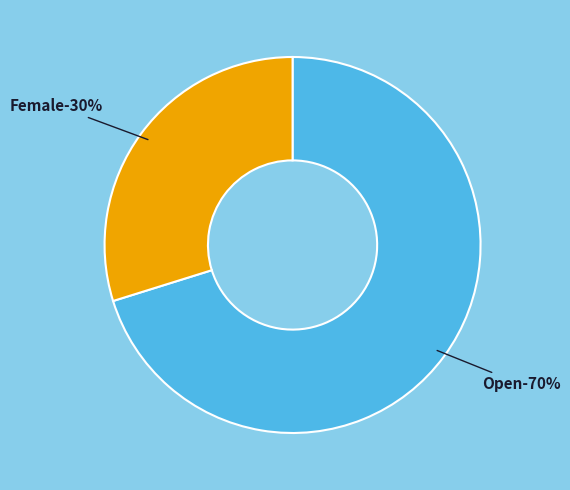

What is the ratio of the value at Female to the value at Open?

0.4